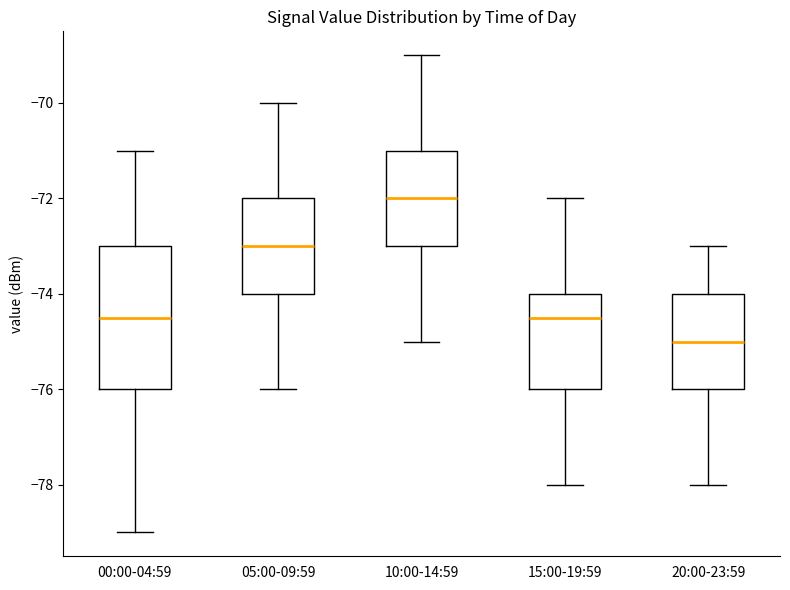

Which box is the tallest, from its lower edge to its upper edge?

00:00-04:59